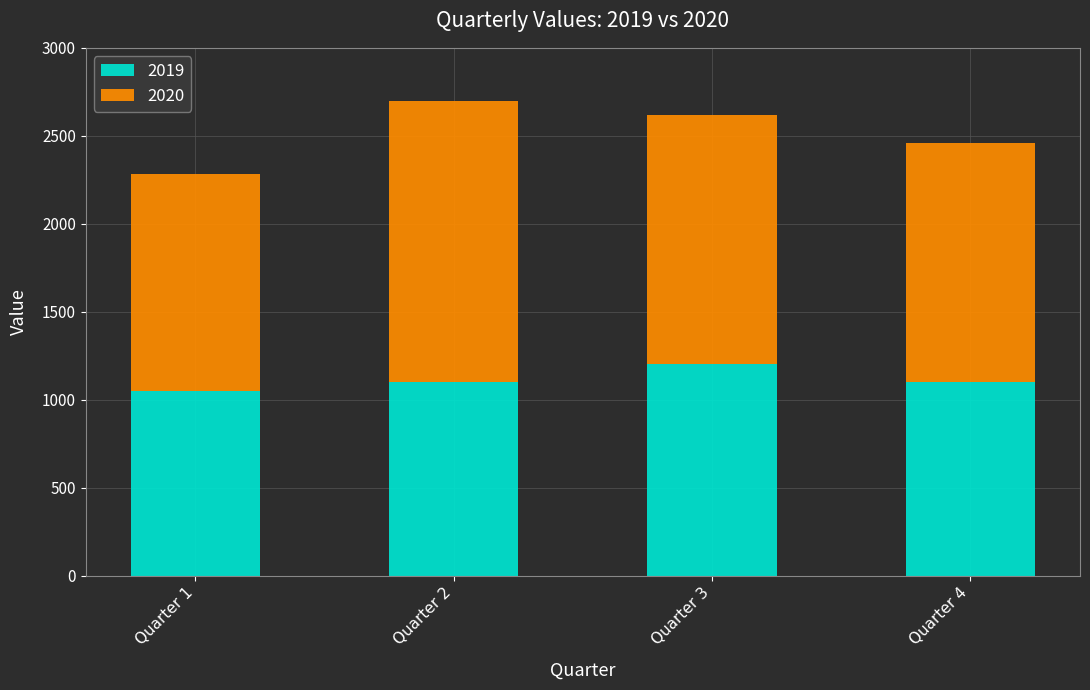

What is the lowest value of the 2019 series?

1050